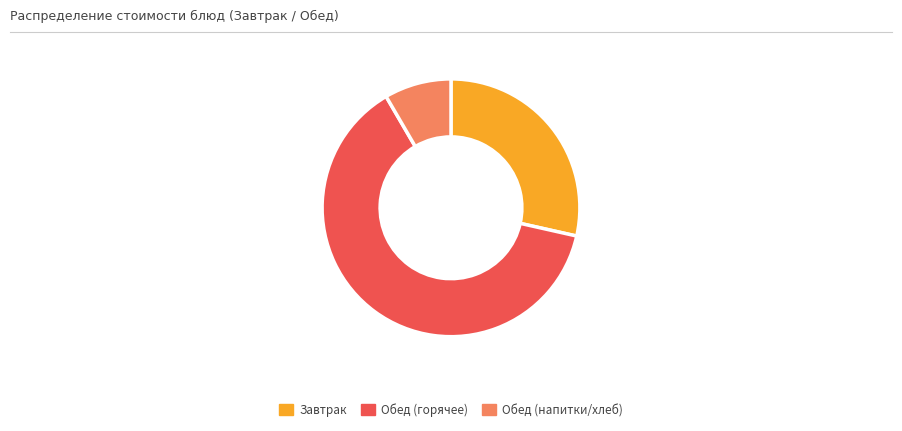

Count the number of slices in the pie.

3